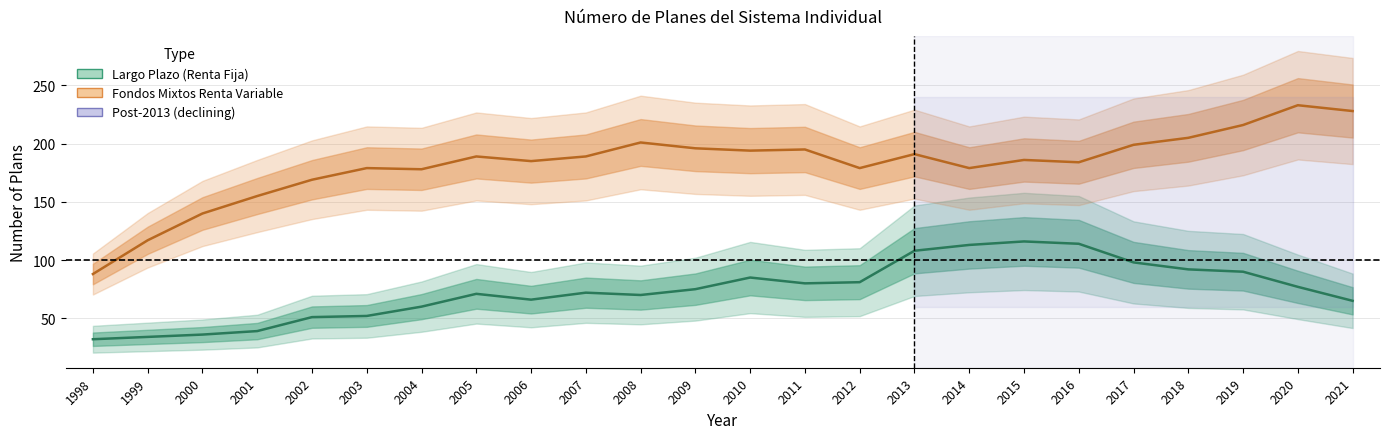

How many values in the Largo Plazo (Renta Fija) series are below 75?

12